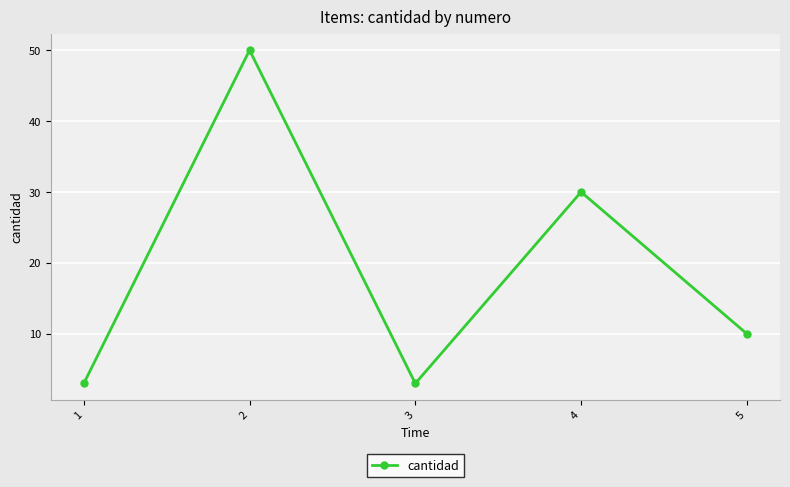

Does the chart display data point markers on the line(s)?

Yes